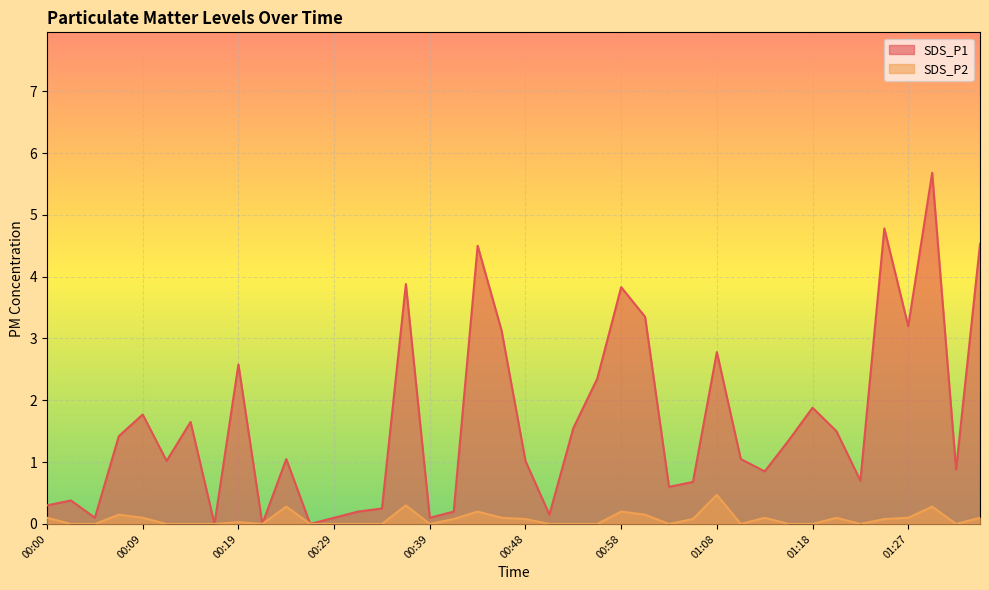

The value of SDS_P1 at 01:32 is 0.9. True or false?

True